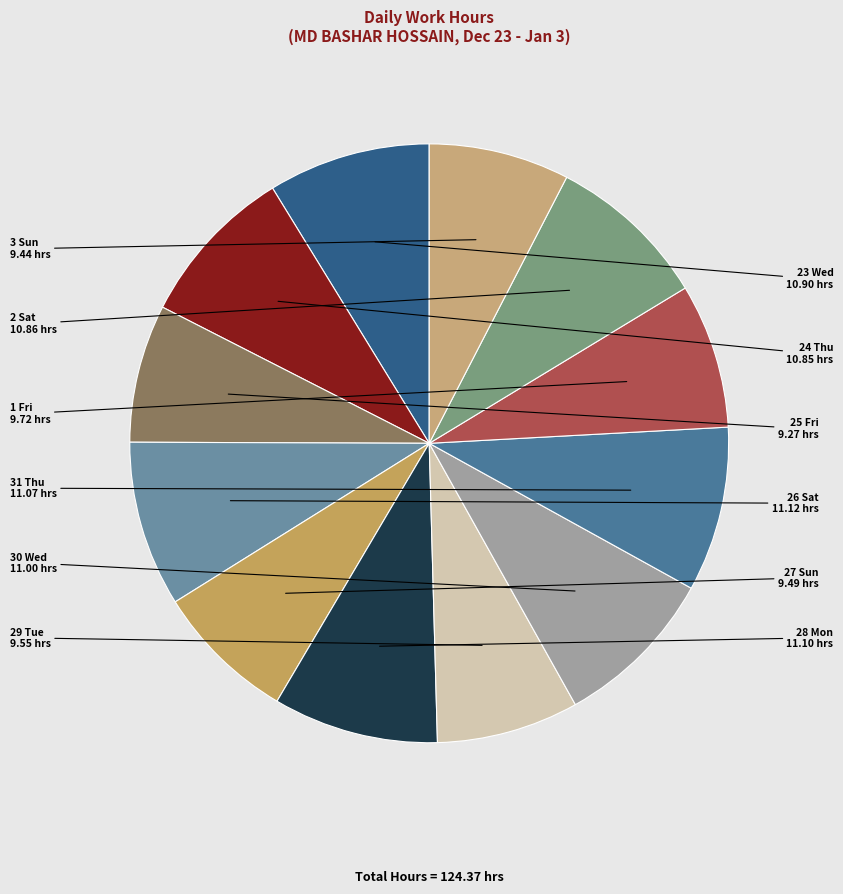

What is the ratio of the value at 29 Tue to the value at 25 Fri?

1.0